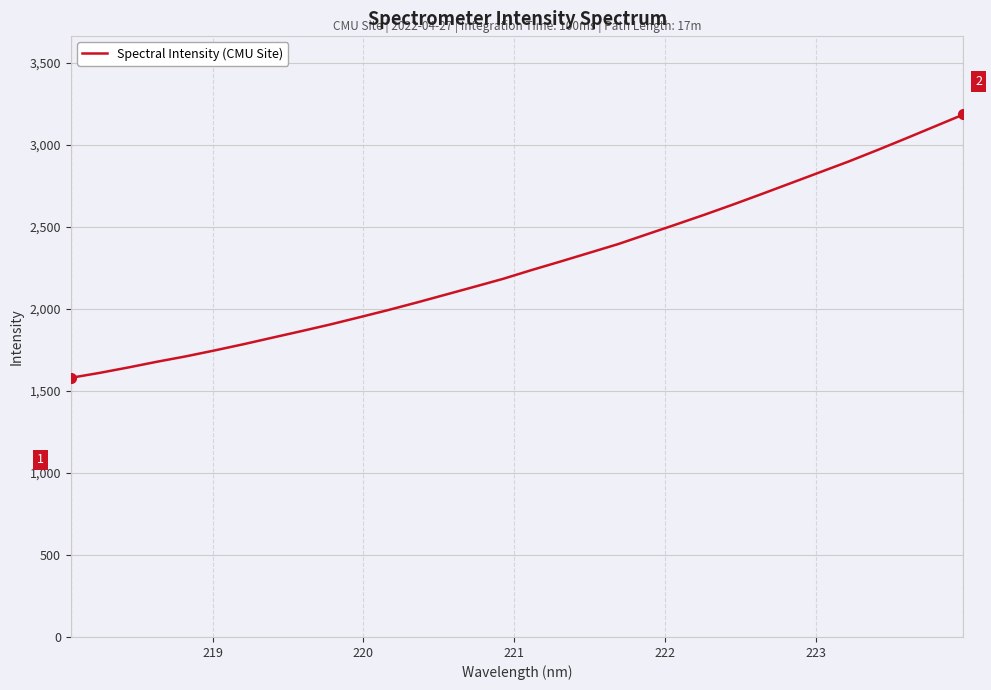

What is the difference between the maximum and minimum values?

1606.1